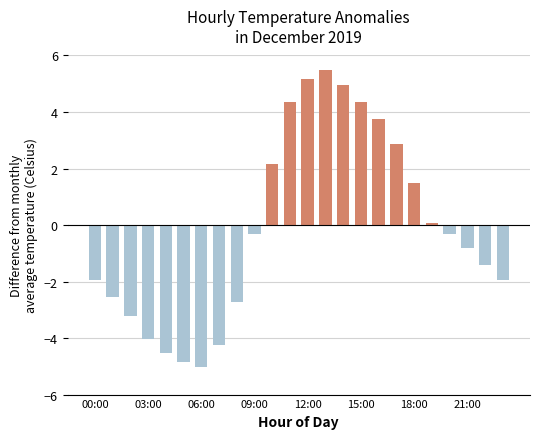

What is the difference between the maximum and minimum values?

10.5